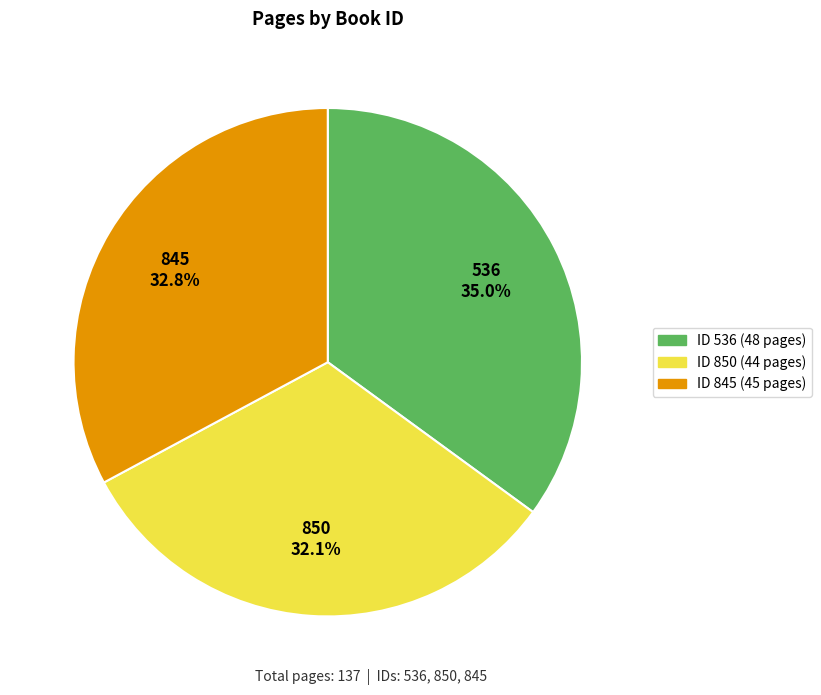

Is there any slice that represents more than half of the pie?

No